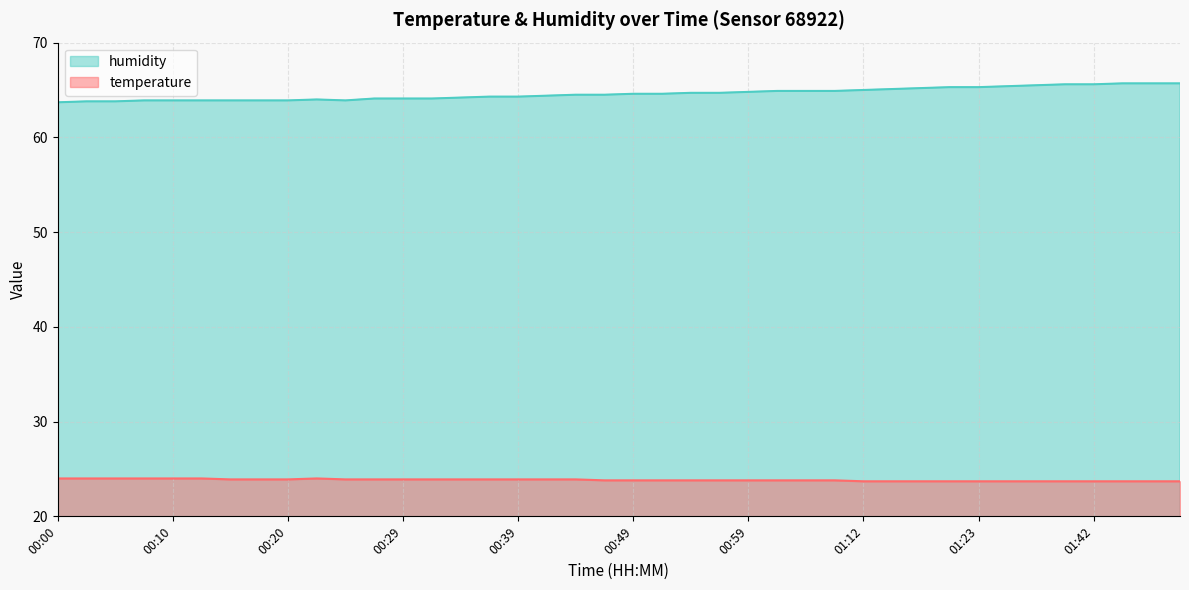

What value does the temperature series have at 00:07?

24.0